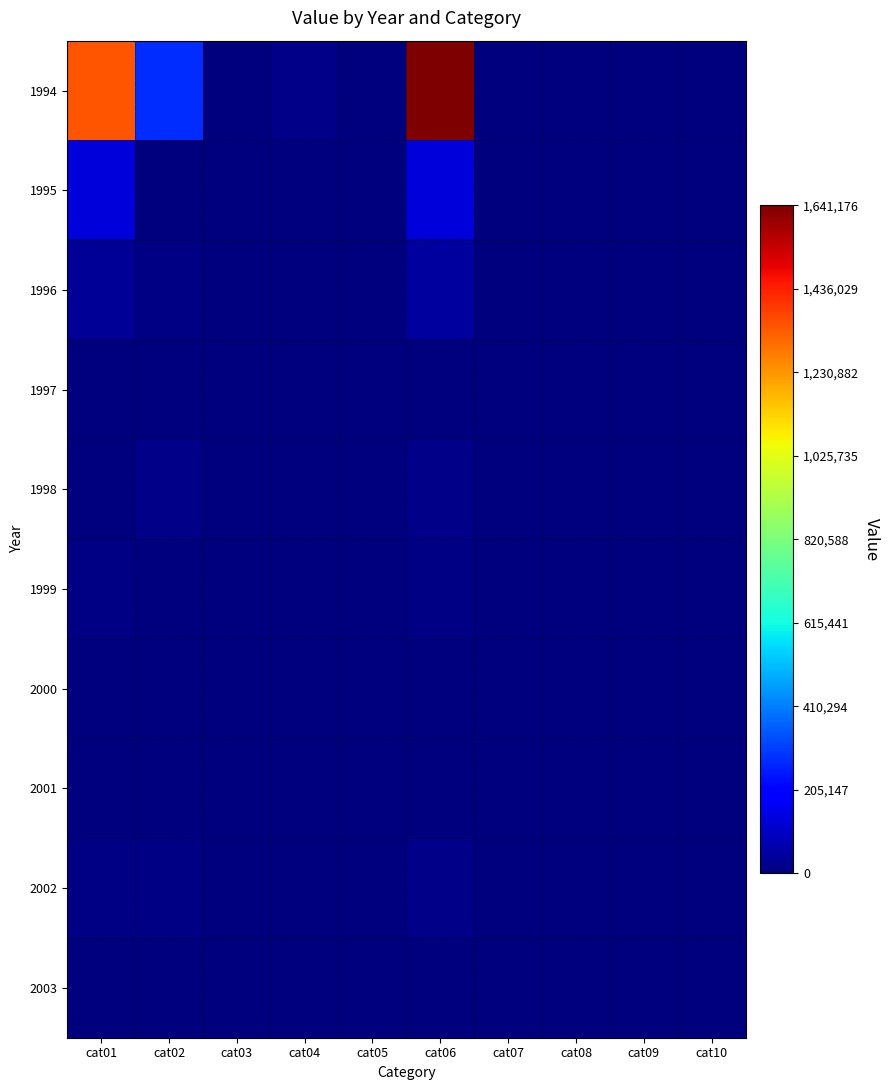

What is the greatest value displayed?

1641176